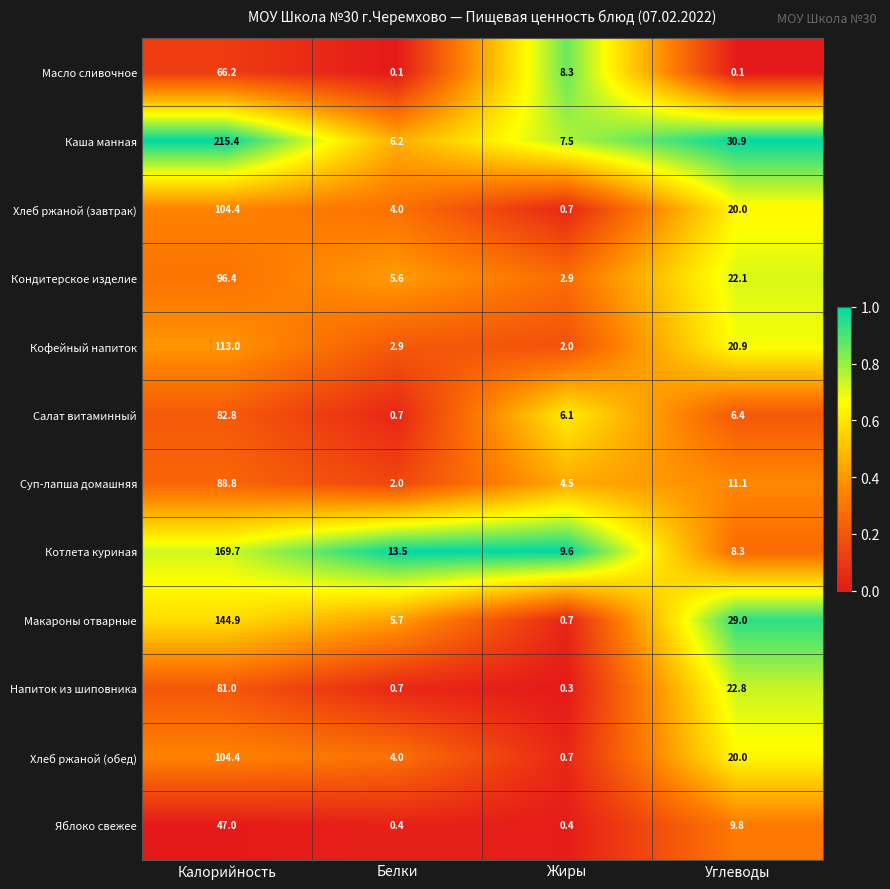

At how many categories does at least one series exceed 0?

4